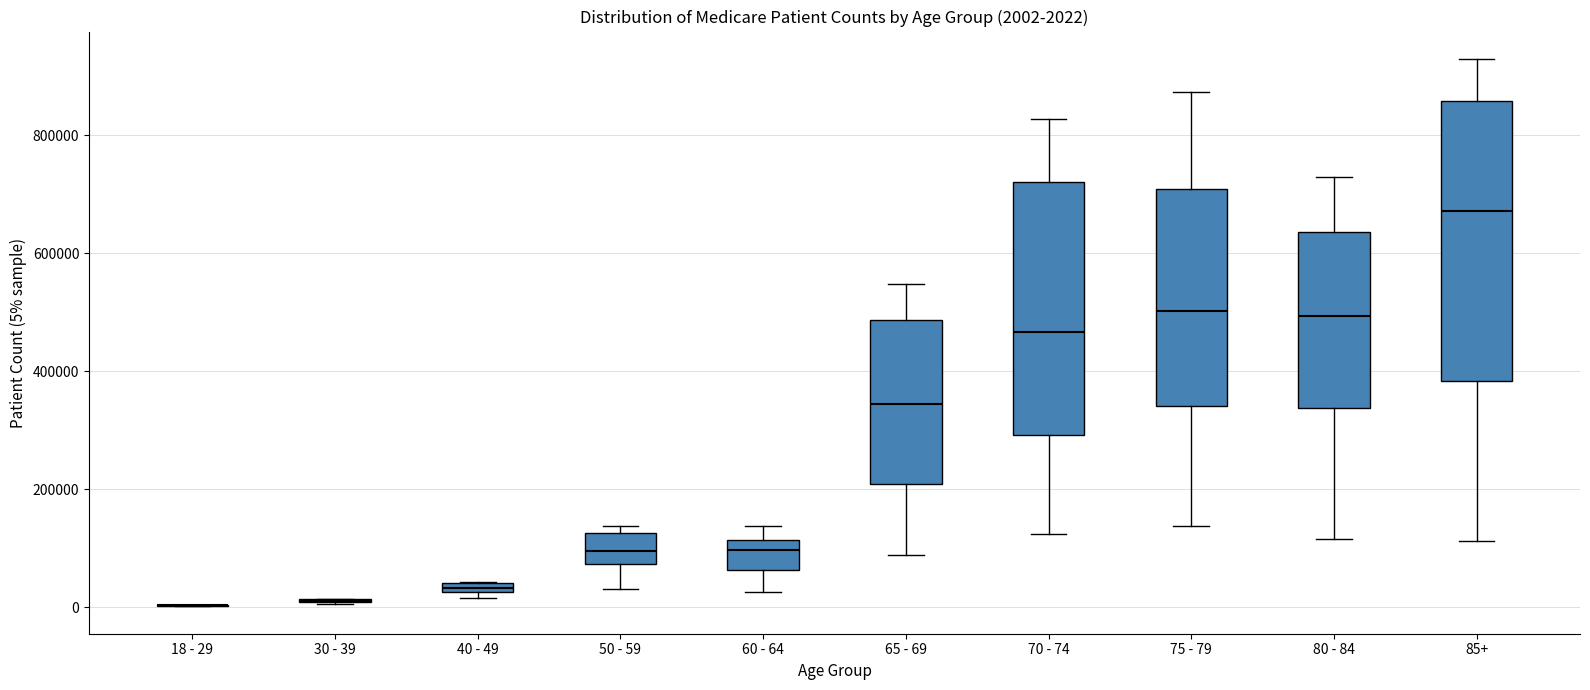

Comparing the boxes themselves (not the whiskers), which one is the tallest?

85+